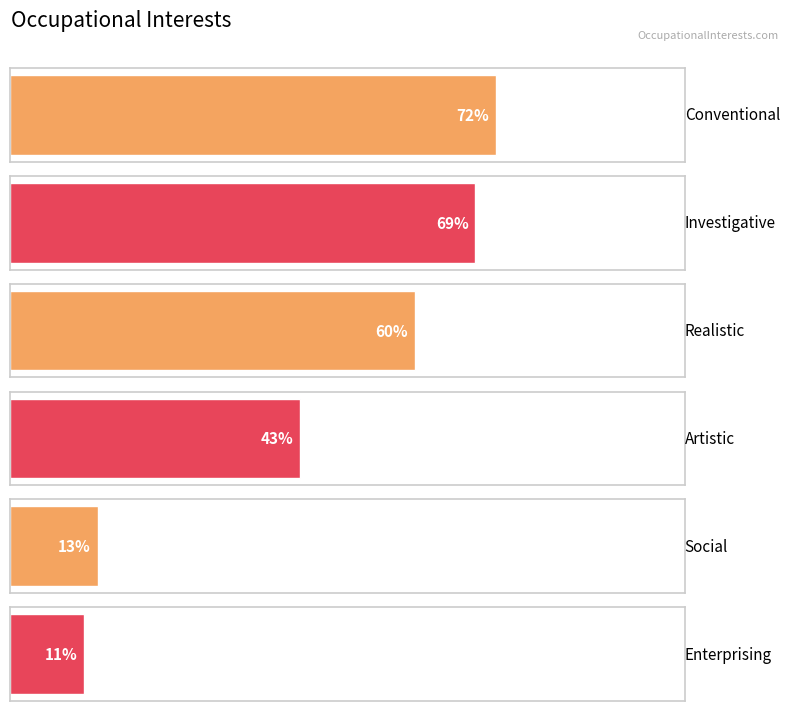

Reading left to right, extract all data points from this chart.

Conventional=72	Investigative=69	Realistic=60	Artistic=43	Social=13	Enterprising=11